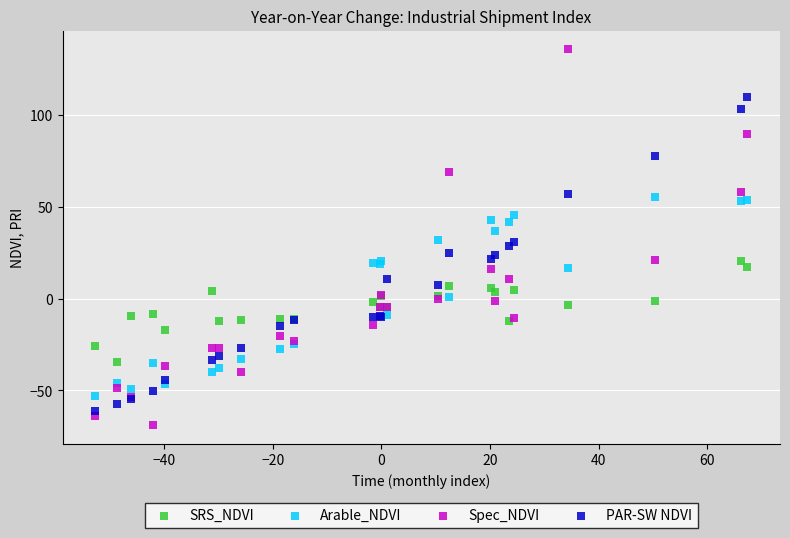

Which series contains the lowest Y value?

Spec_NDVI